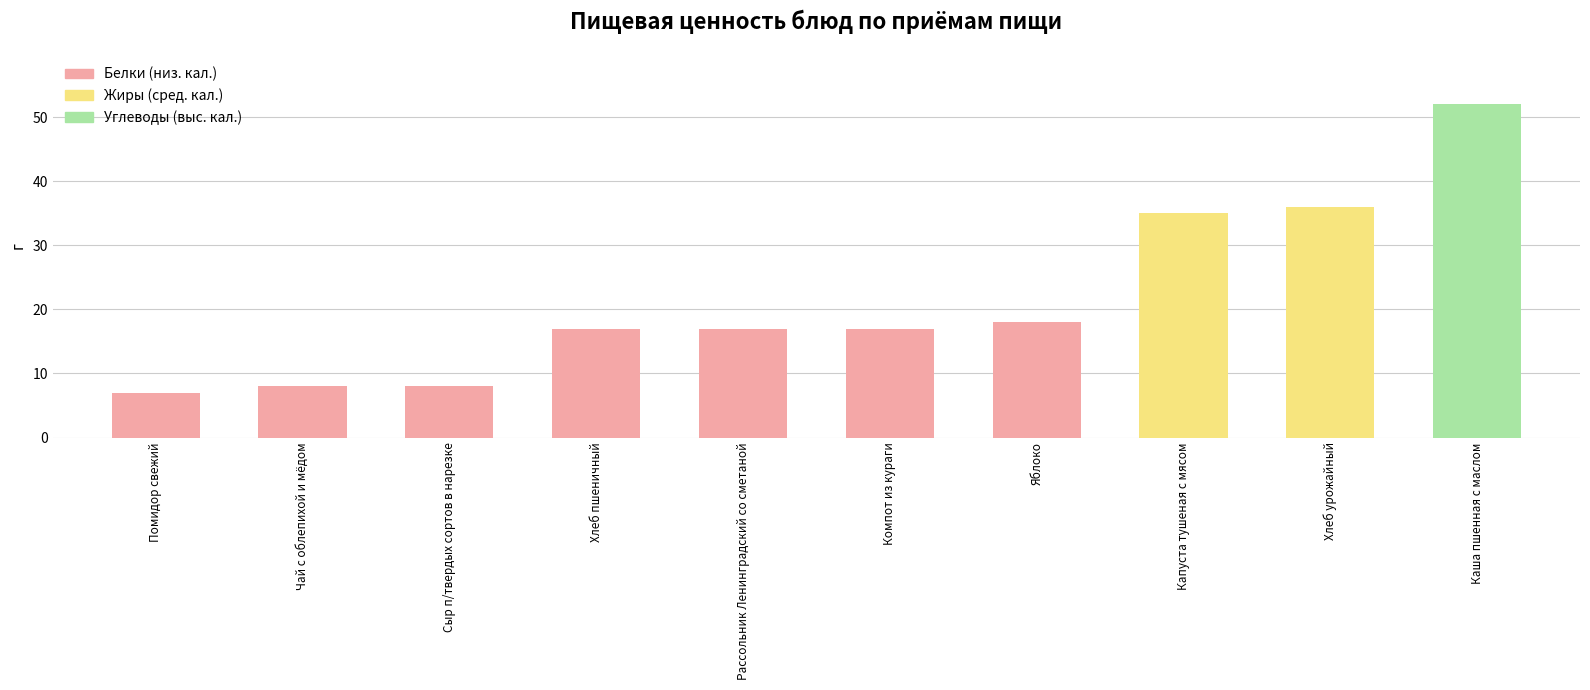

What is the maximum value shown in the chart?

52